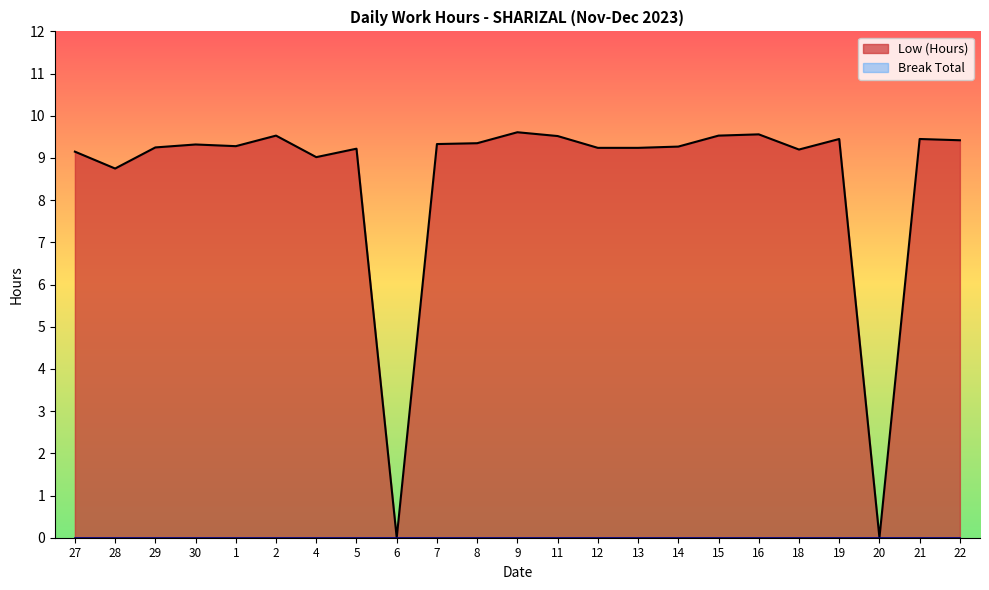

Reading left to right, extract all data points from this chart.

27=9.2	28=8.8	29=9.2	30=9.3	1=9.3	2=9.5	4=9.0	5=9.2	6=0.0	7=9.3	8=9.3	9=9.6	11=9.5	12=9.2	13=9.2	14=9.3	15=9.5	16=9.6	18=9.2	19=9.4	20=0.0	21=9.4	22=9.4